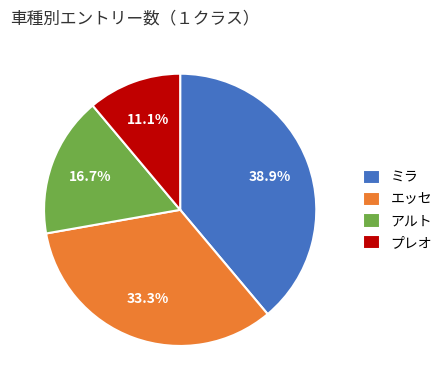

Rank the categories by value from highest to lowest.

ミラ, エッセ, アルト, プレオ